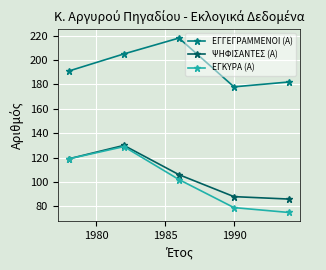

What is the minimum value for ΕΓΓΕΓΡΑΜΜΕΝΟΙ (Α)?

178